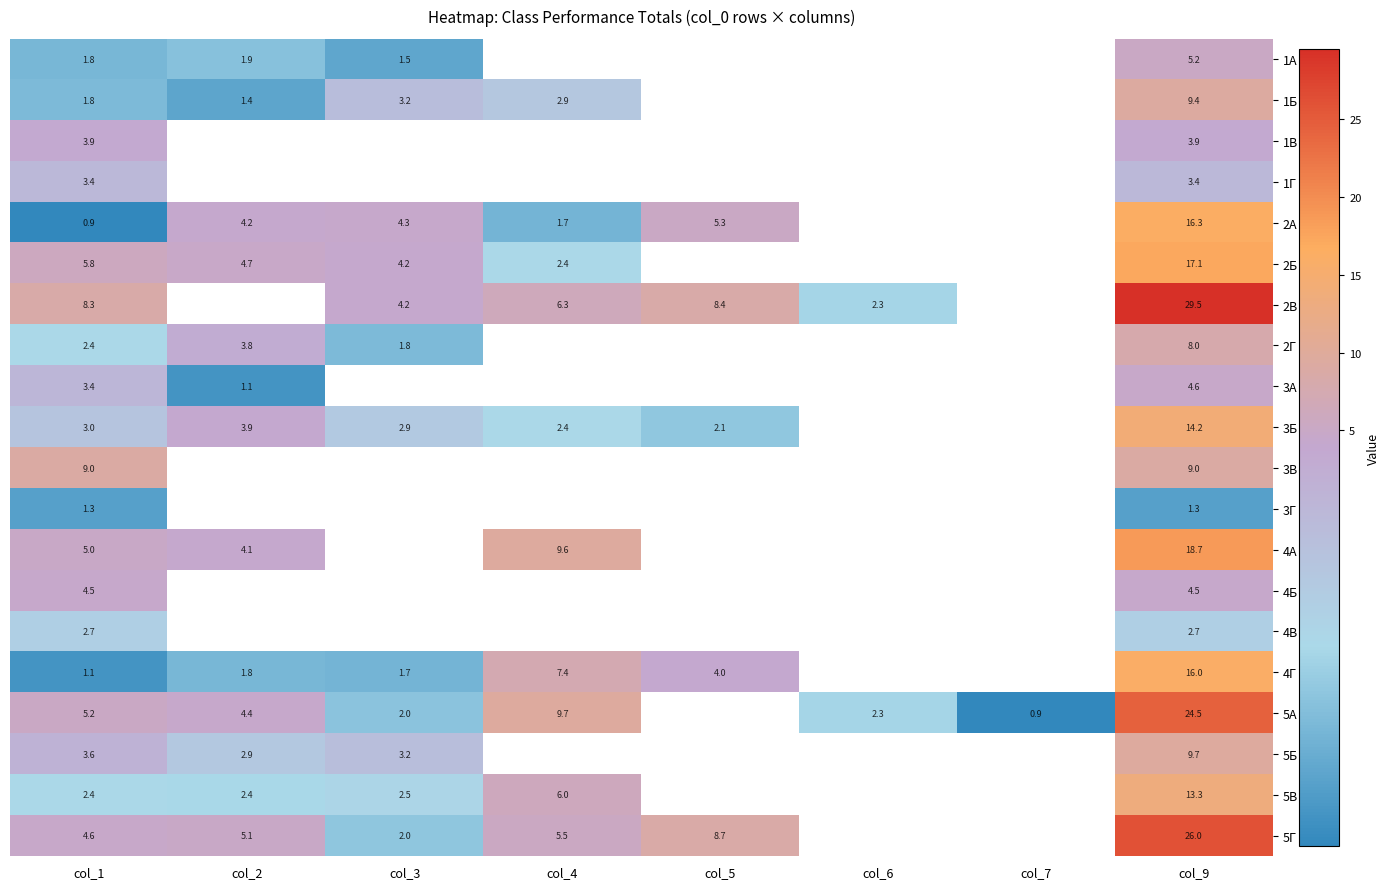

What is the spread (max minus min) of values at col_1?

8.1